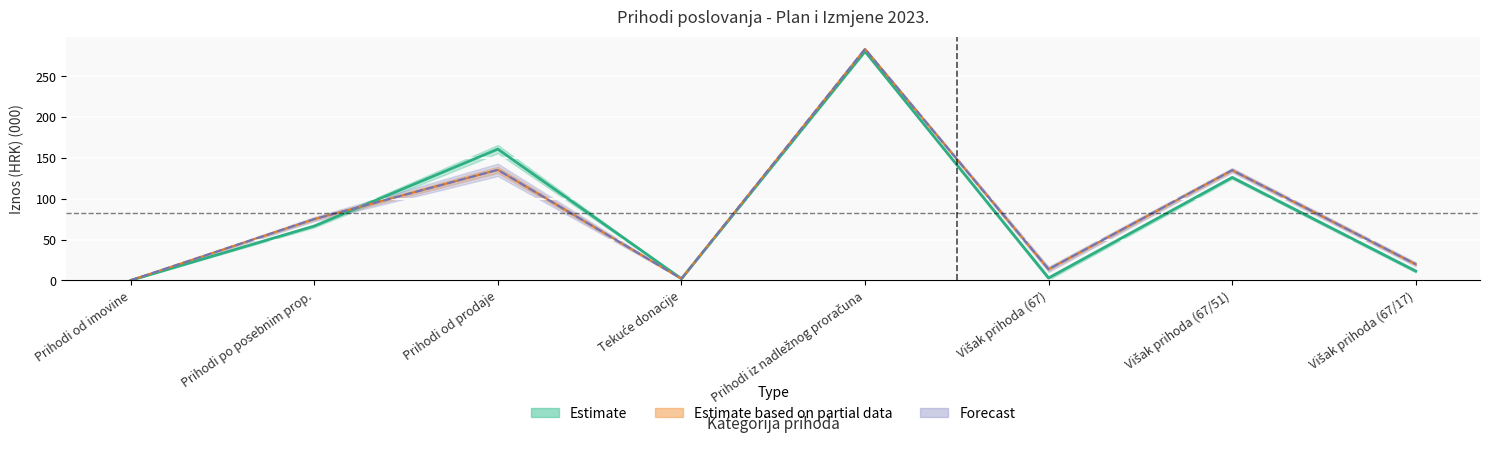

Between Prihodi iz nadležnog proračuna and Prihodi od prodaje, which is larger?

Prihodi iz nadležnog proračuna